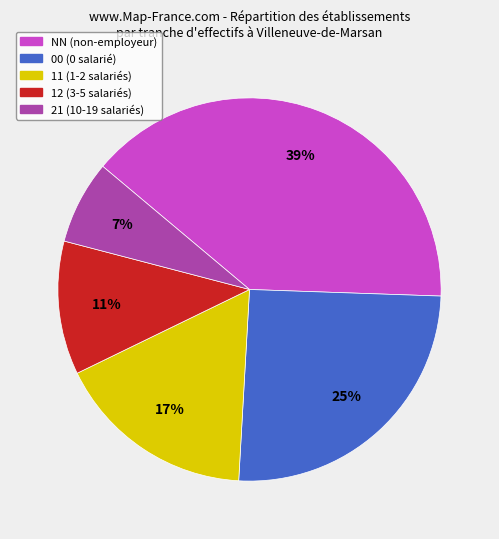

What is the largest slice in the pie chart?

NN